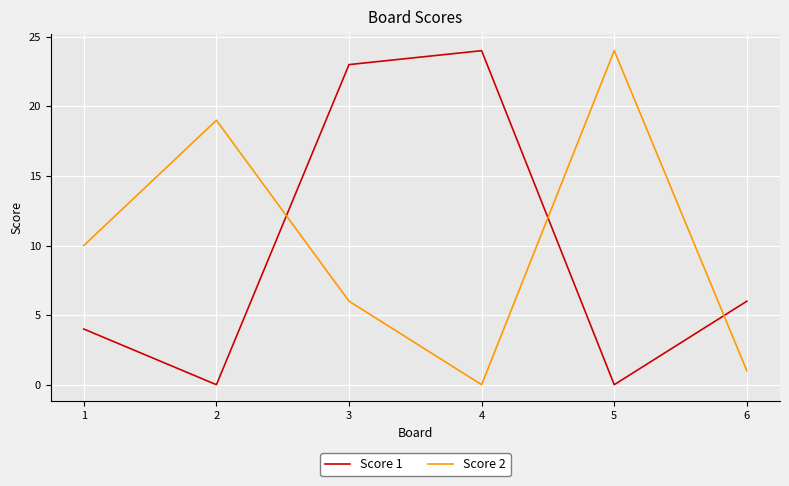

Where is the first local maximum for Score 1?

4